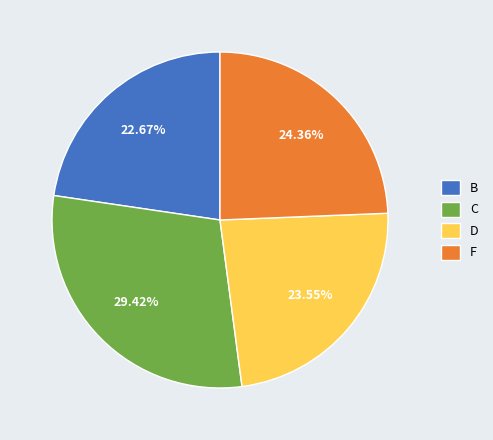

What percentage is the B slice, to the nearest percent?

23%